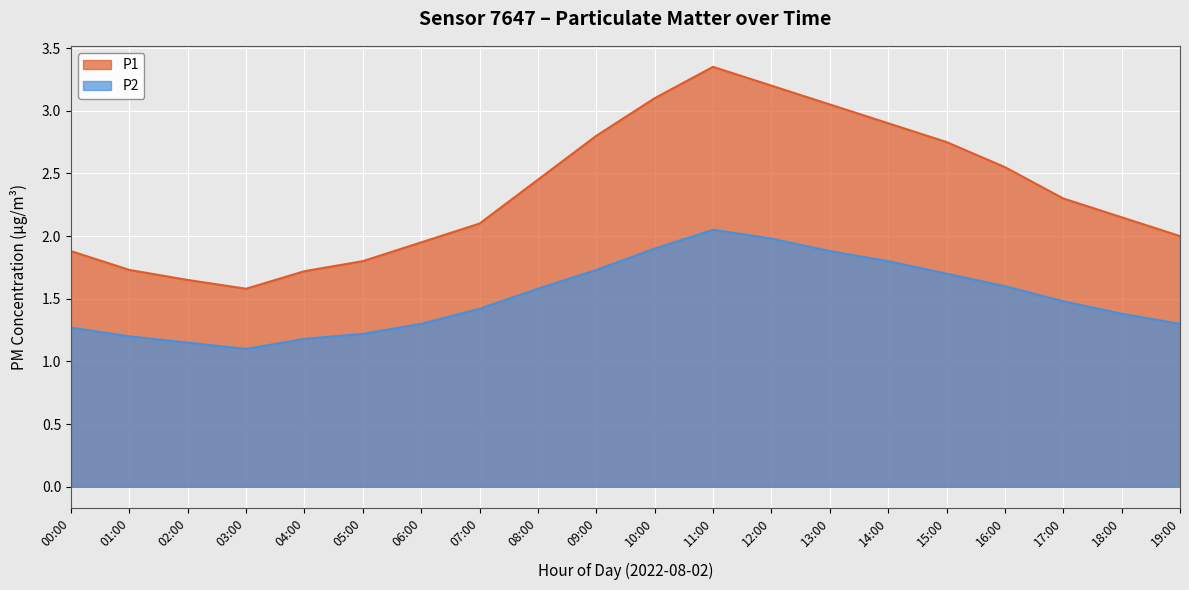

What is the label of the 14th point from the right?

06:00